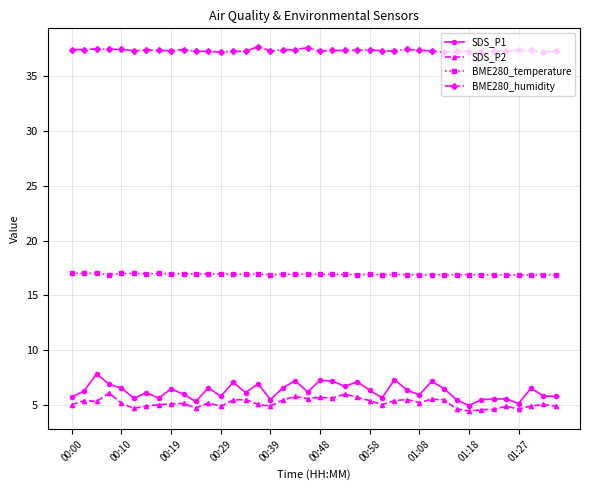

True or false: SDS_P1 and BME280_humidity intersect in this chart.

False